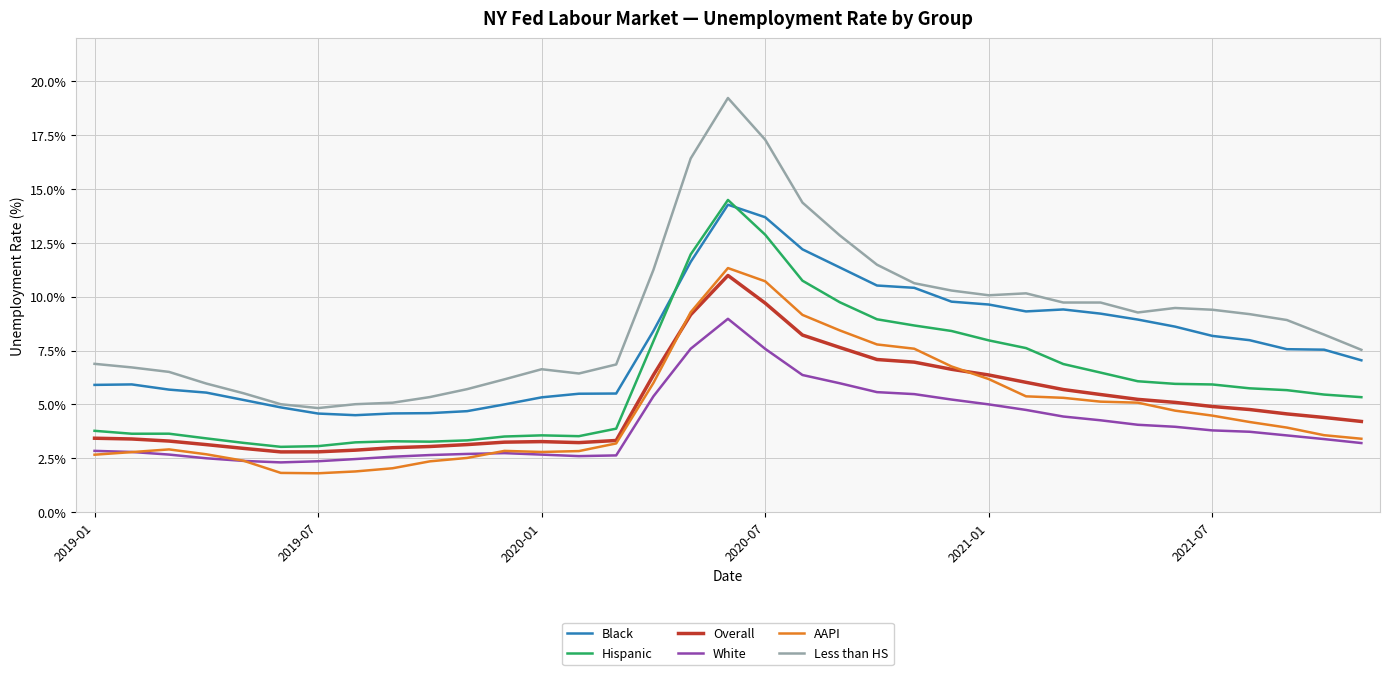

What is the average value of the Hispanic series?

6.1